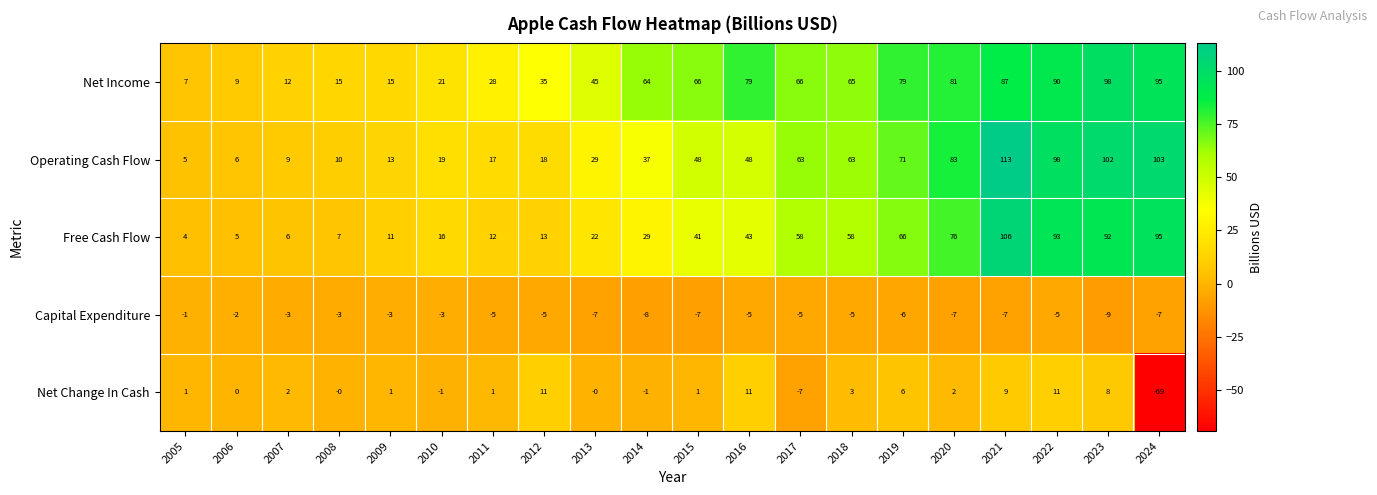

What is the spread (max minus min) of values at 2013?

52